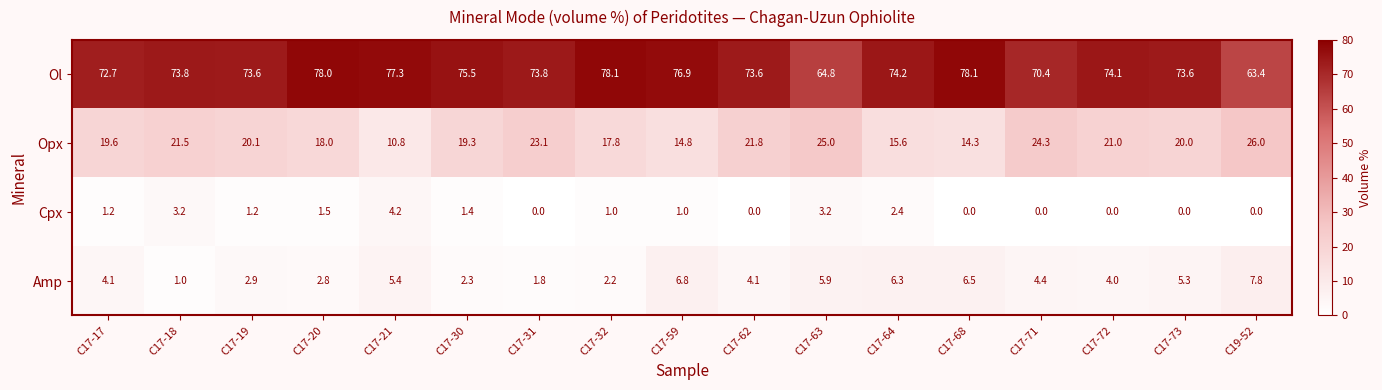

True or false: Ol has a value of 76.9 at C17-59.

True